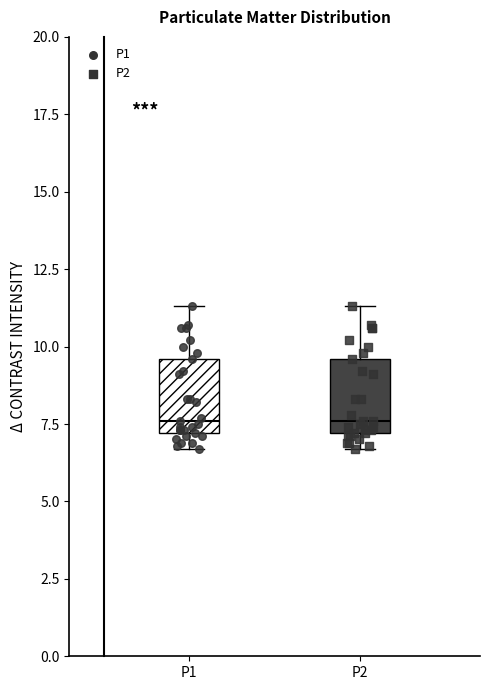

Reading left to right, transcribe this box plot: for each box, give where its median line is, the range the box spans, and where its two whiskers end, as read against the y-axis. The values are not printed on the chart, so give them approximately, as read against the axis.

P1: median 7.5, box 7.0 to 9.5, whiskers 6.5 to 11.5
P2: median 7.5, box 7.0 to 9.5, whiskers 6.5 to 11.5